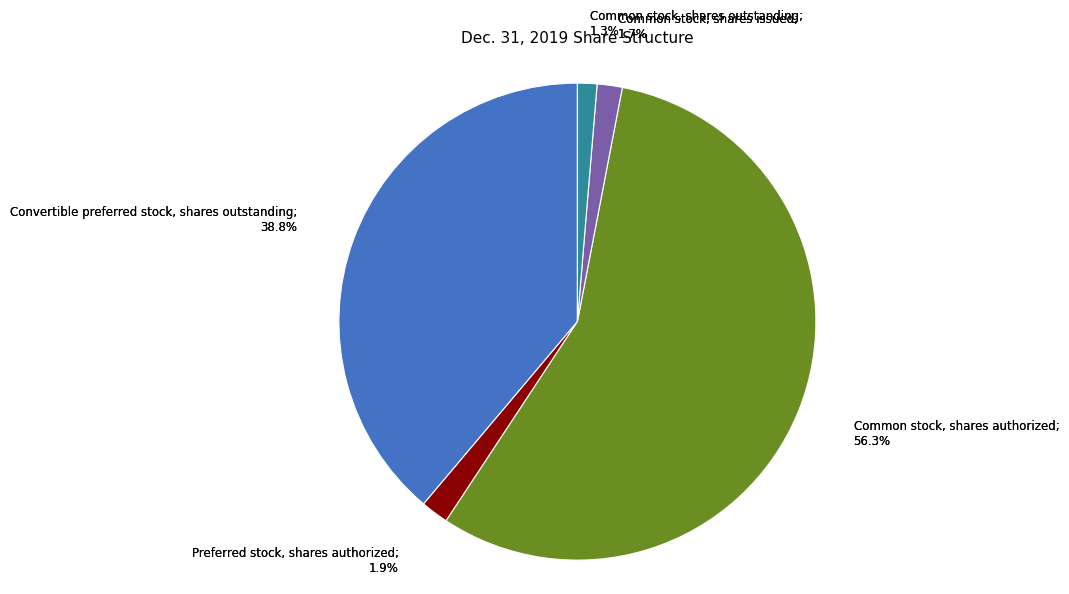

To the nearest percent, what is the difference between the Common stock, shares authorized and Common stock, shares outstanding slice percentages?

55%